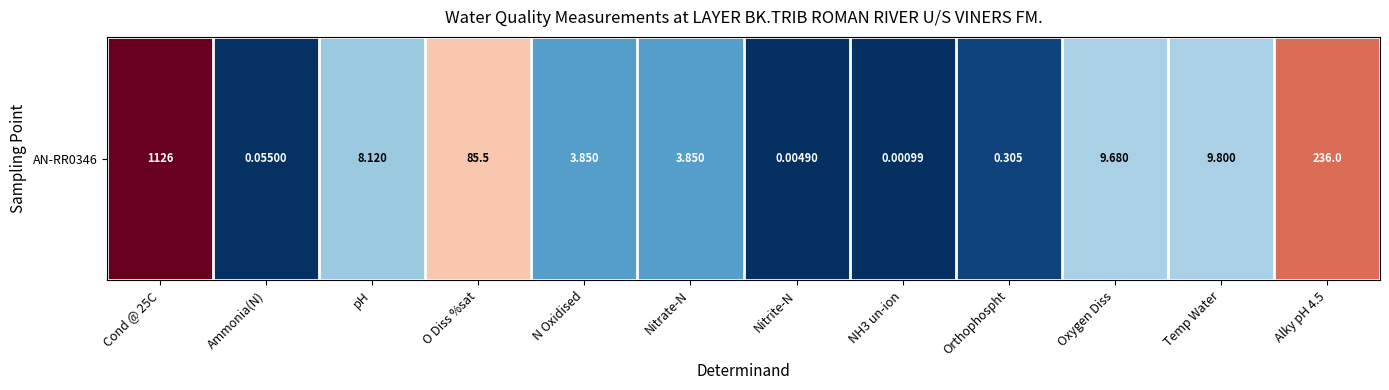

List the labels in order of value, largest first.

Cond @ 25C, Alky pH 4.5, O Diss %sat, Temp Water, Oxygen Diss, pH, N Oxidised, Nitrate-N, Orthophospht, Ammonia(N), Nitrite-N, NH3 un-ion